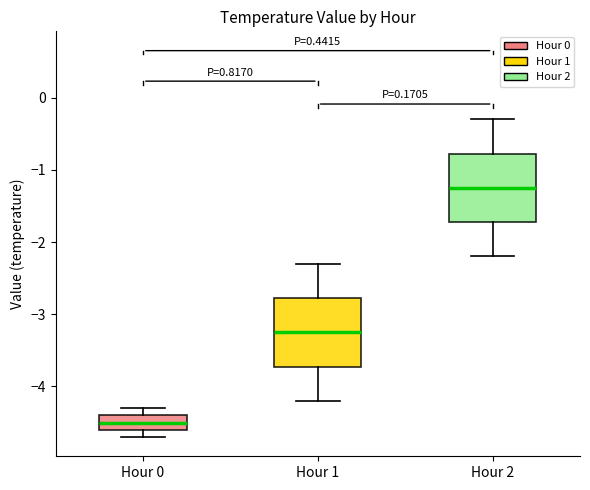

Reading left to right, transcribe this box plot: for each box, give where its median line is, the range the box spans, and where its two whiskers end, as read against the y-axis. The values are not printed on the chart, so give them approximately, as read against the axis.

Hour 0: median -4.5, box -4.6 to -4.4, whiskers -4.7 to -4.3
Hour 1: median -3.2, box -3.7 to -2.8, whiskers -4.2 to -2.3
Hour 2: median -1.2, box -1.7 to -0.8, whiskers -2.2 to -0.3